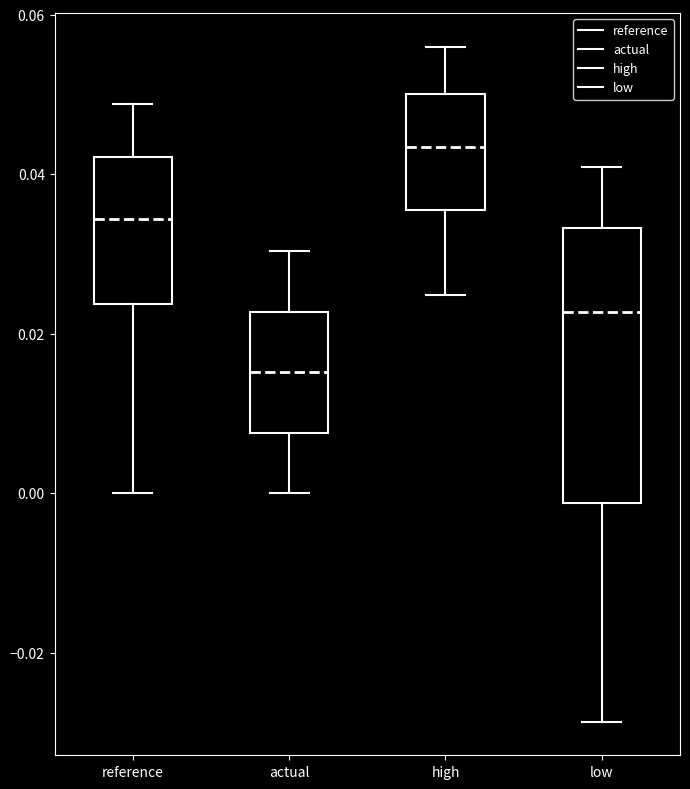

Reading left to right, read every box against the y-axis: the position of its median line, the range the box covers, and the ends of its whiskers. The values are not printed on the chart, so give them approximately, as read against the axis.

reference: median 0.034, box 0.024 to 0.042, whiskers 0.000 to 0.048
actual: median 0.016, box 0.008 to 0.022, whiskers 0.000 to 0.030
high: median 0.044, box 0.036 to 0.050, whiskers 0.024 to 0.056
low: median 0.022, box -0.002 to 0.034, whiskers -0.028 to 0.040